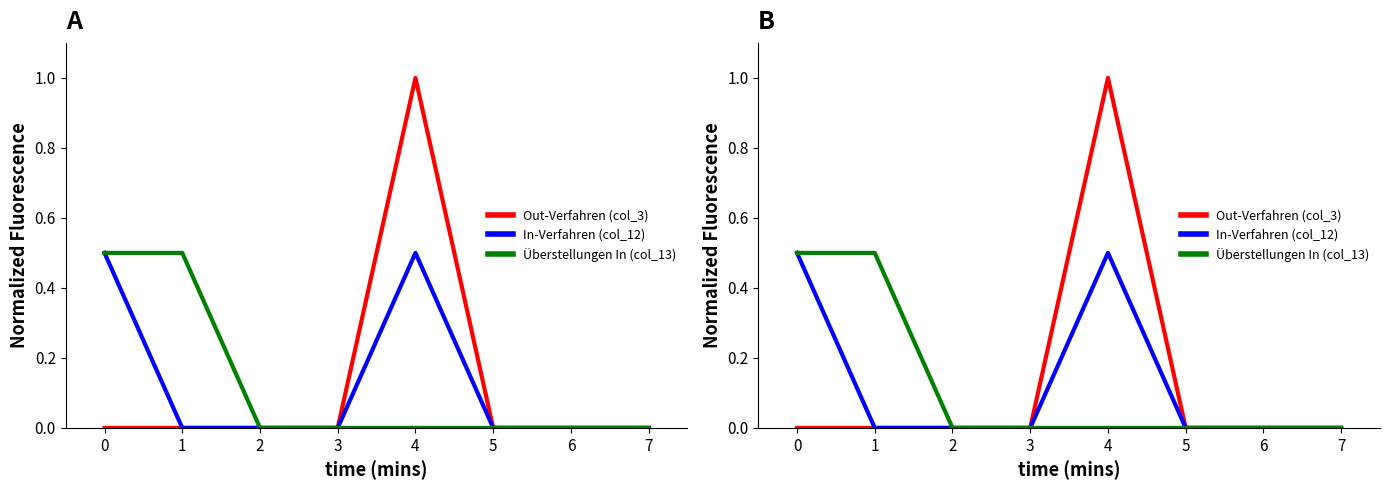

Rank the series by their maximum value, from highest to lowest.

Out-Verfahren (col_3), In-Verfahren (col_12), Überstellungen In (col_13)